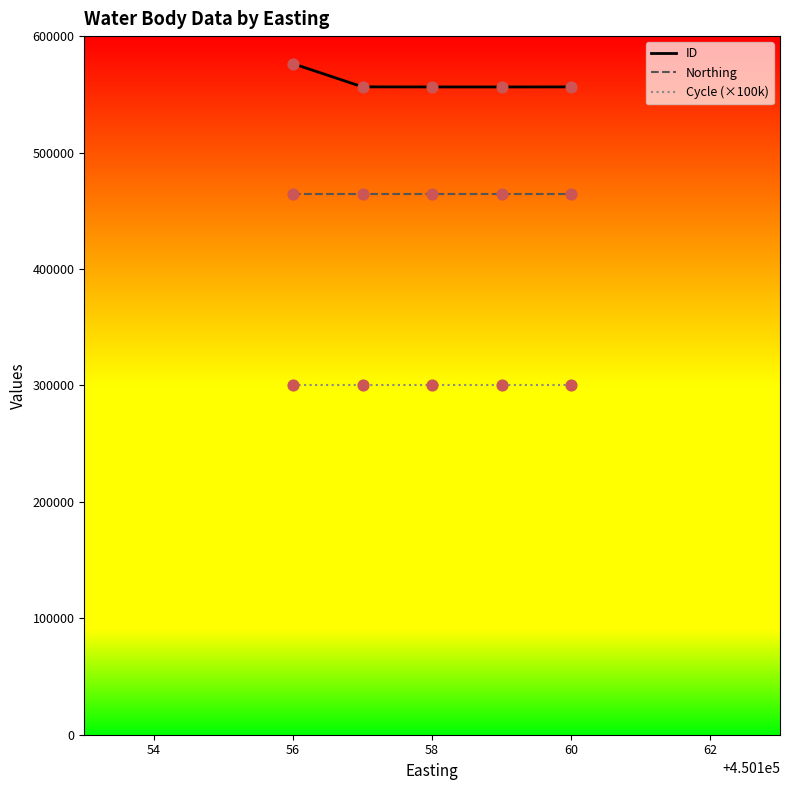

Which series has the largest total across all categories?

ID